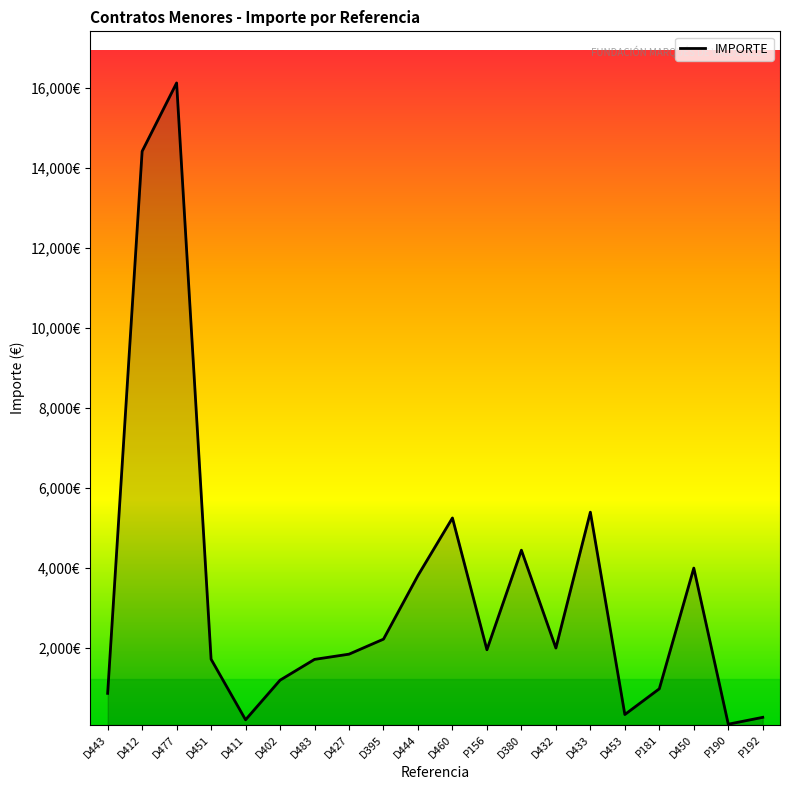

Rank the categories by value from lowest to highest.

P190, D411, P192, D453, D443, P181, D402, D483, D451, D427, P156, D432, D395, D444, D450, D380, D460, D433, D412, D477